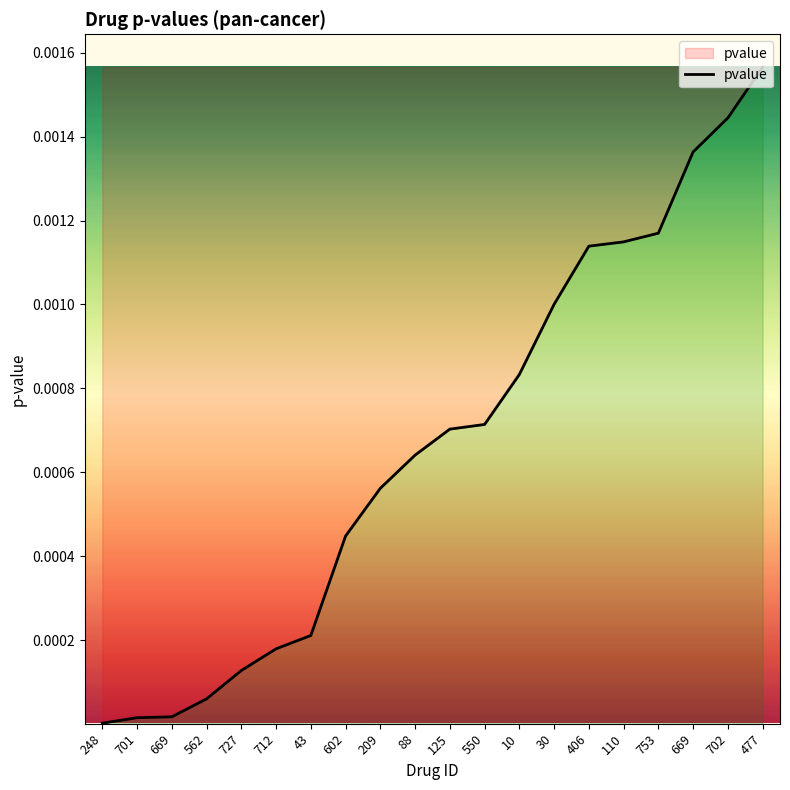

Which label corresponds to the largest value in the chart?

477